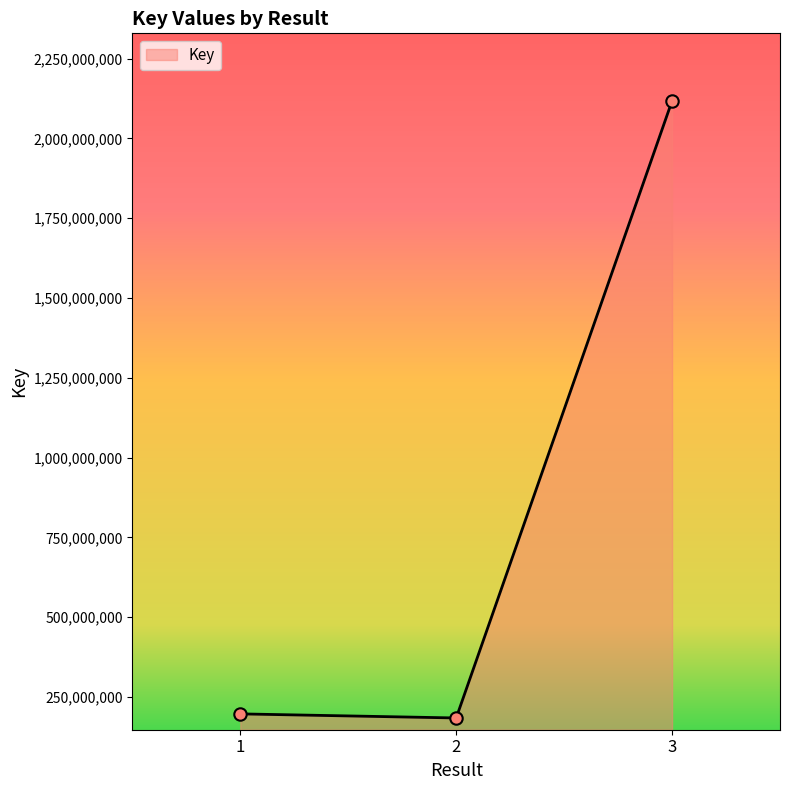

Between 3 and 2, which is larger?

3